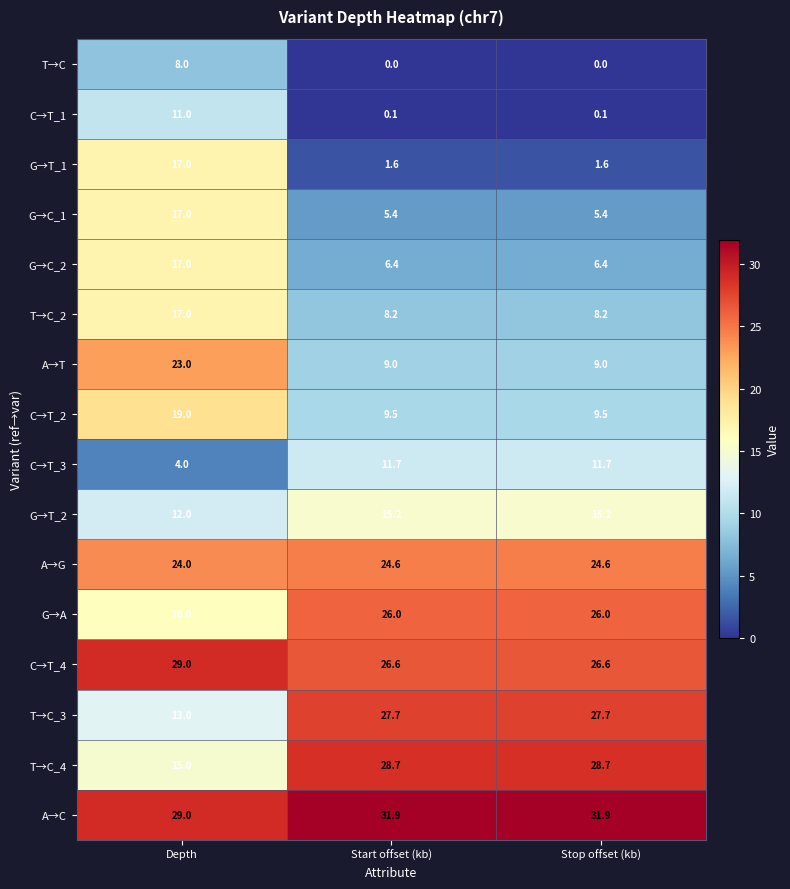

What is the difference between the G→C_1 values at Start offset (kb) and Depth?

11.6